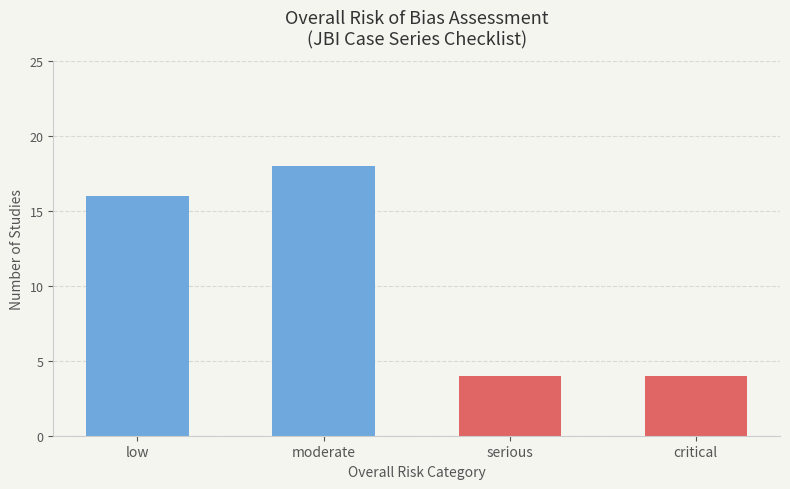

What is the difference between the values at low and serious?

12